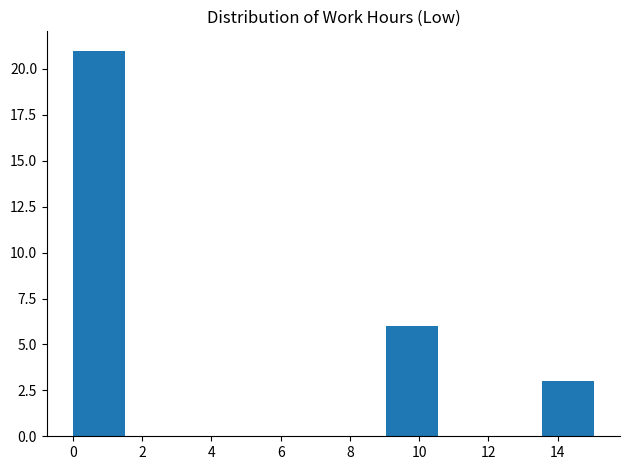

Reading left to right, transcribe this chart: for each bar, give the range it covers on the x-axis and its height. Neither the bar edges nor the heights are printed on the chart, so give them approximately, as read against the axes.

0.0 to 1.6: 21
1.6 to 3.0: 0
3.0 to 4.6: 0
4.6 to 6.0: 0
6.0 to 7.6: 0
7.6 to 9.0: 0
9.0 to 10.6: 6
10.6 to 12.0: 0
12.0 to 13.6: 0
13.6 to 15.0: 3